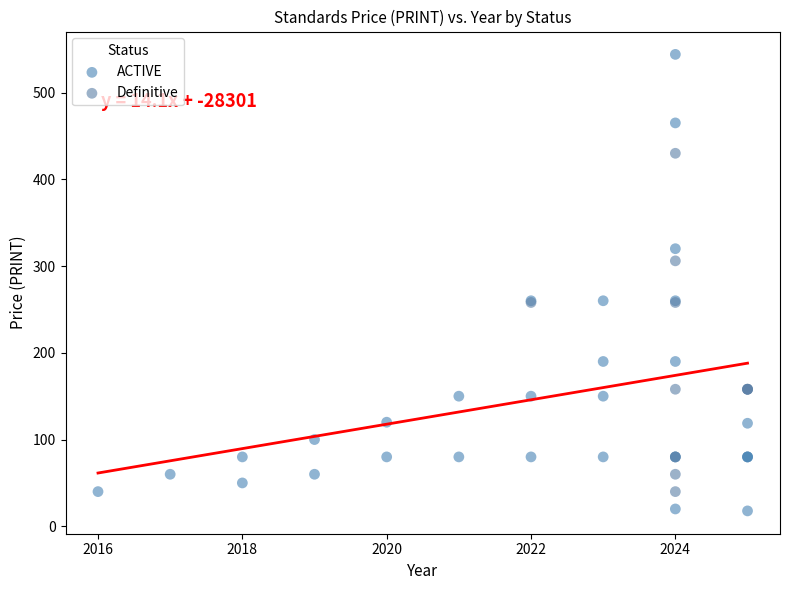

Which series contains the highest Y value?

ACTIVE